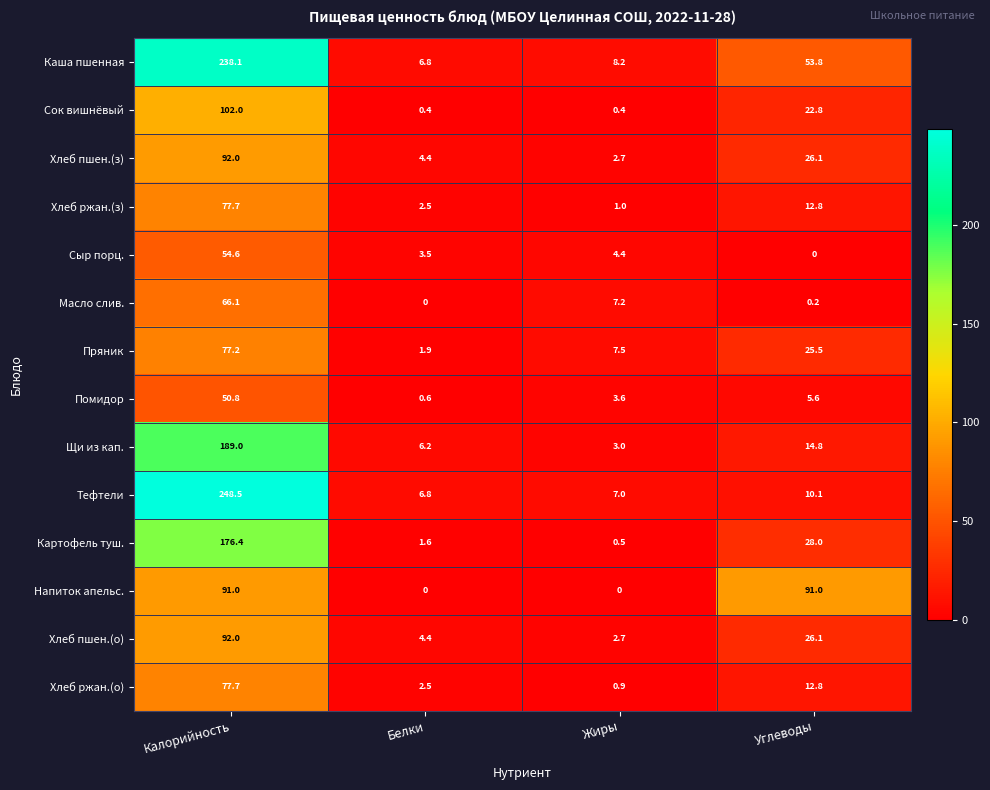

Rank the categories by Помидор value from lowest to highest.

Белки, Жиры, Углеводы, Калорийность